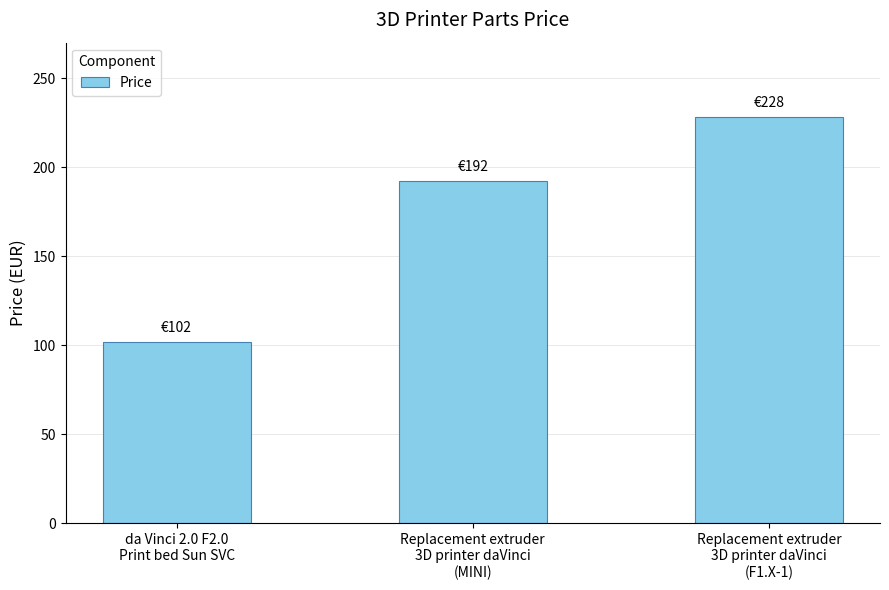

List the labels in order of value, smallest first.

da Vinci 2.0 F2.0
Print bed Sun SVC, Replacement extruder
3D printer daVinci
(MINI), Replacement extruder
3D printer daVinci
(F1.X-1)